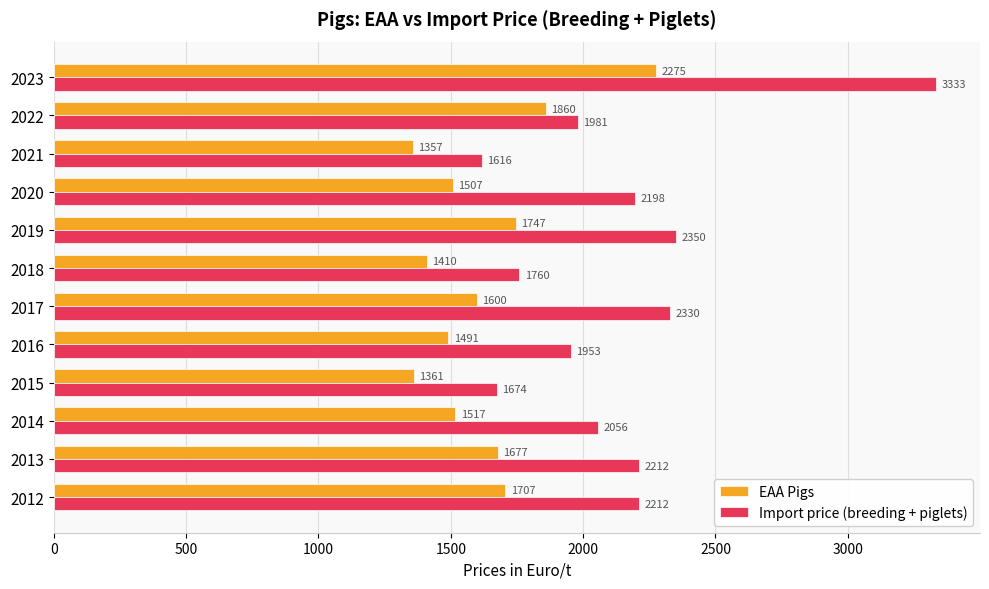

What is the sum of the EAA Pigs values at 2019 and 2022?

3607.0